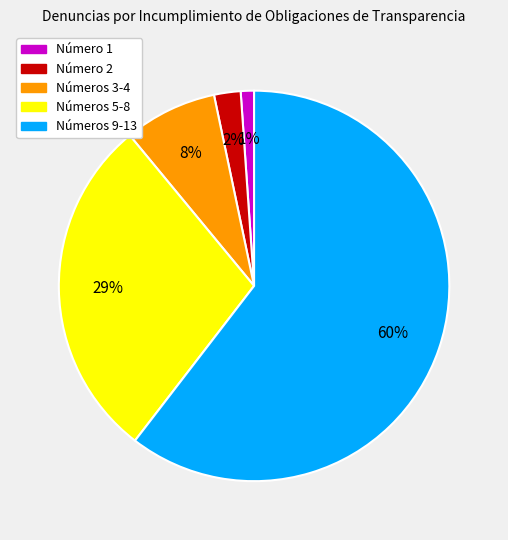

Is there any slice that represents more than half of the pie?

Yes